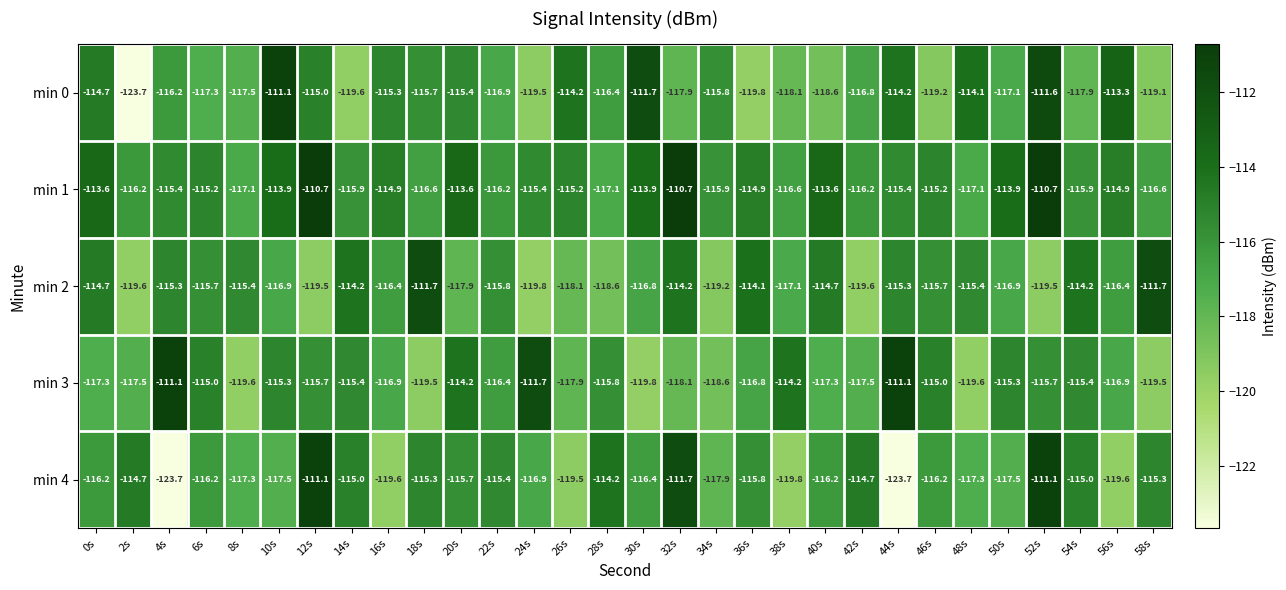

True or false: min 2 has a value of -119.5 at 12s.

True